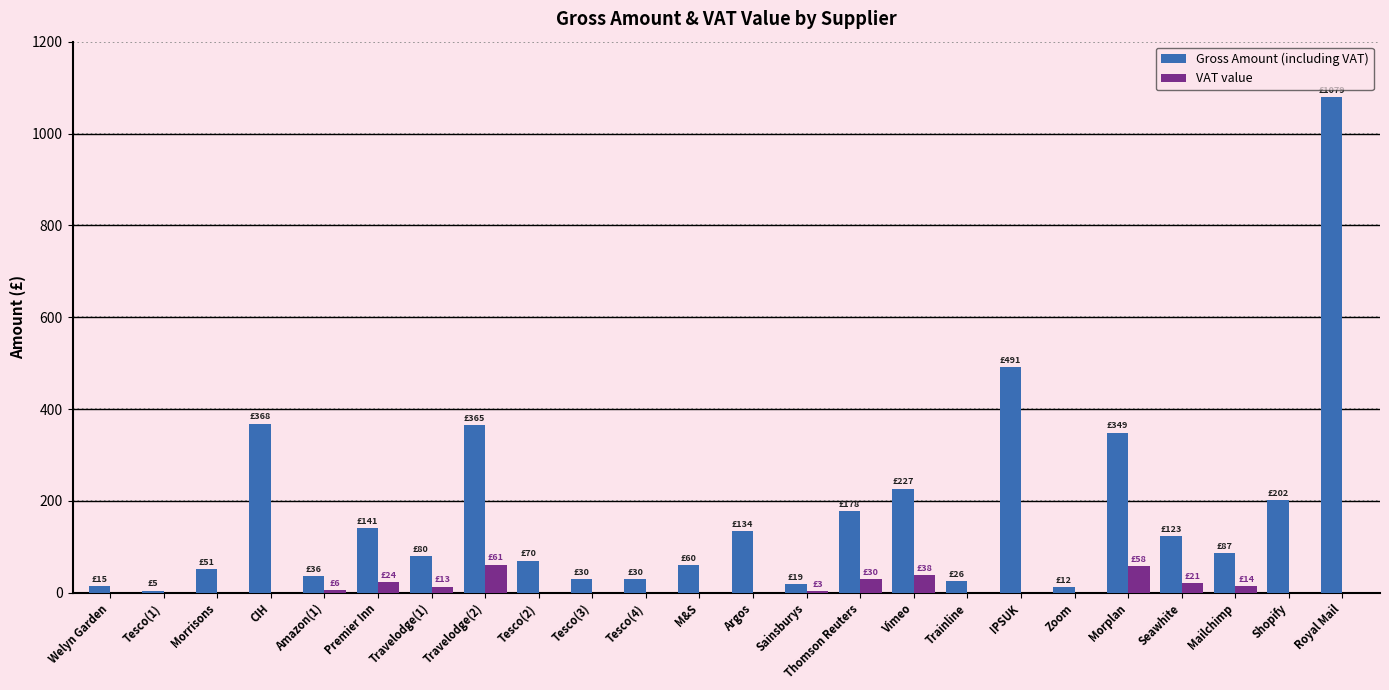

At which category is the sum across all series the highest?

Royal Mail